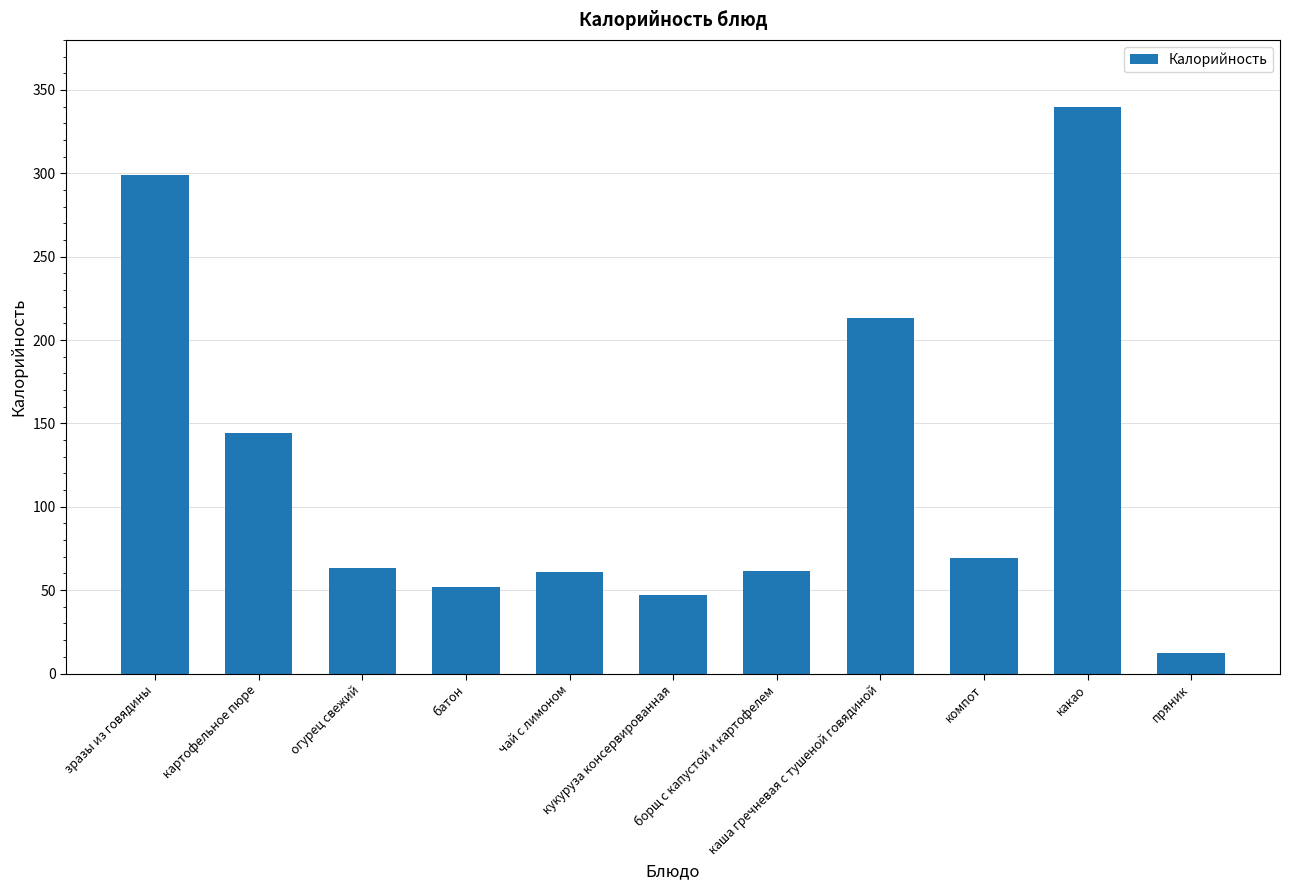

How many bars are there in total?

11